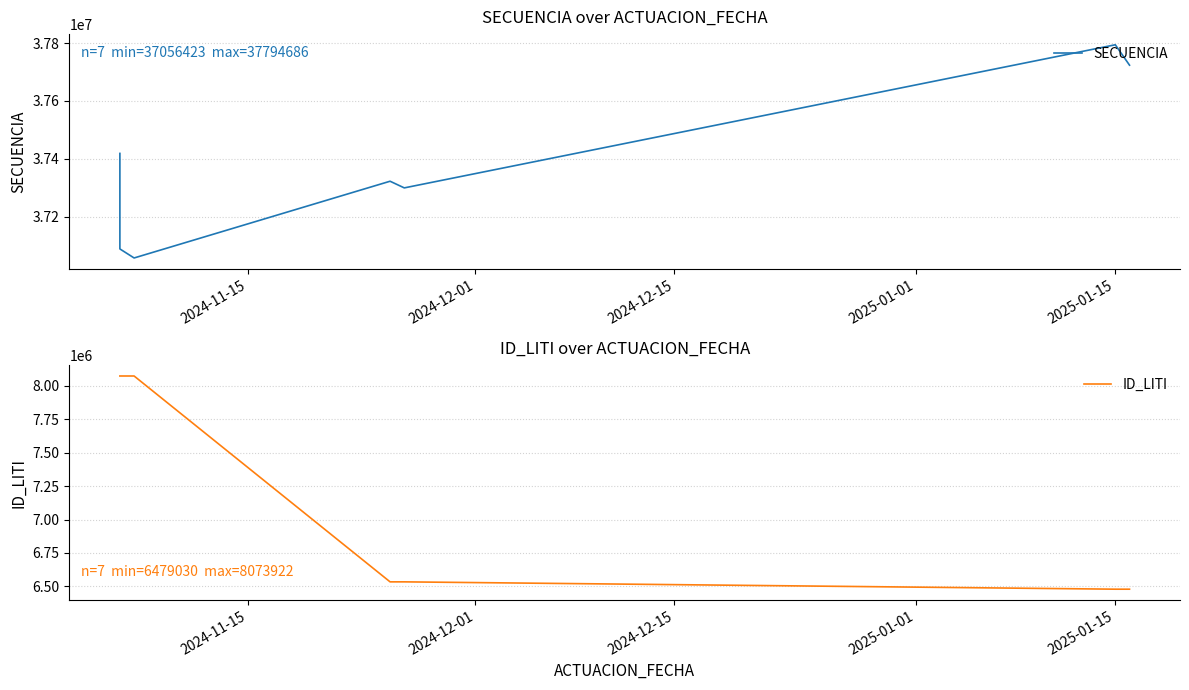

What is the sum of all SECUENCIA values?

261702523